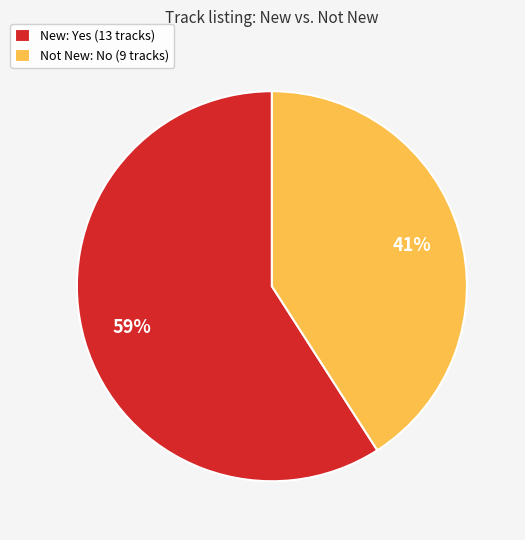

Which slice is the smallest?

Not New: No (9 tracks)